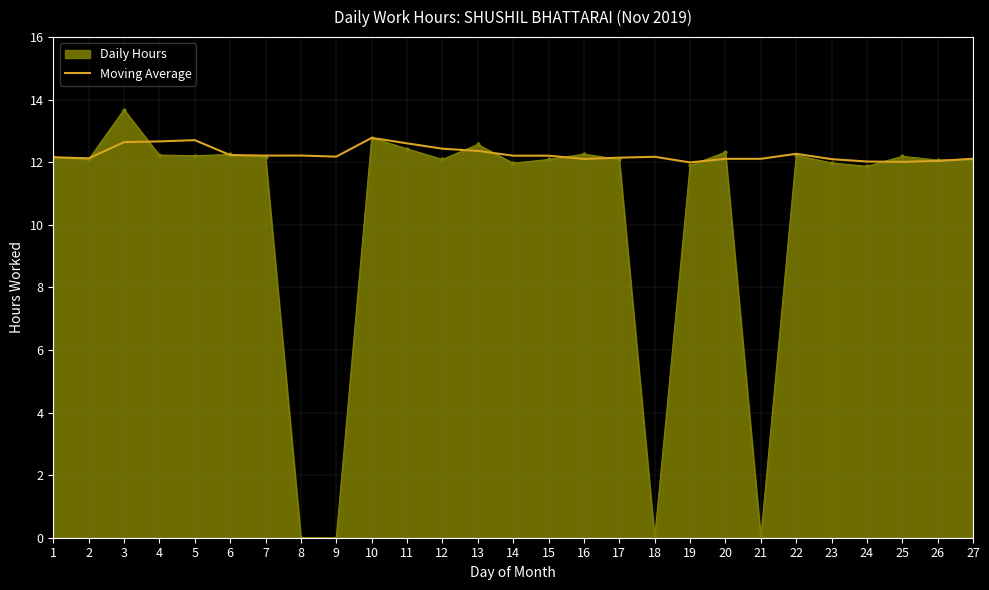

What is the smallest value displayed?

0.0